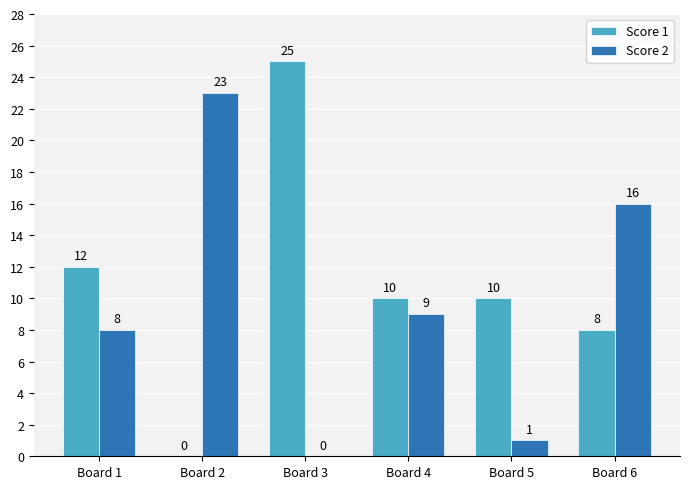

Reading right to left, what are all the values shown in this chart?

Score 1: Board 6=8	Board 5=10	Board 4=10	Board 3=25	Board 2=0	Board 1=12
Score 2: Board 6=16	Board 5=1	Board 4=9	Board 3=0	Board 2=23	Board 1=8